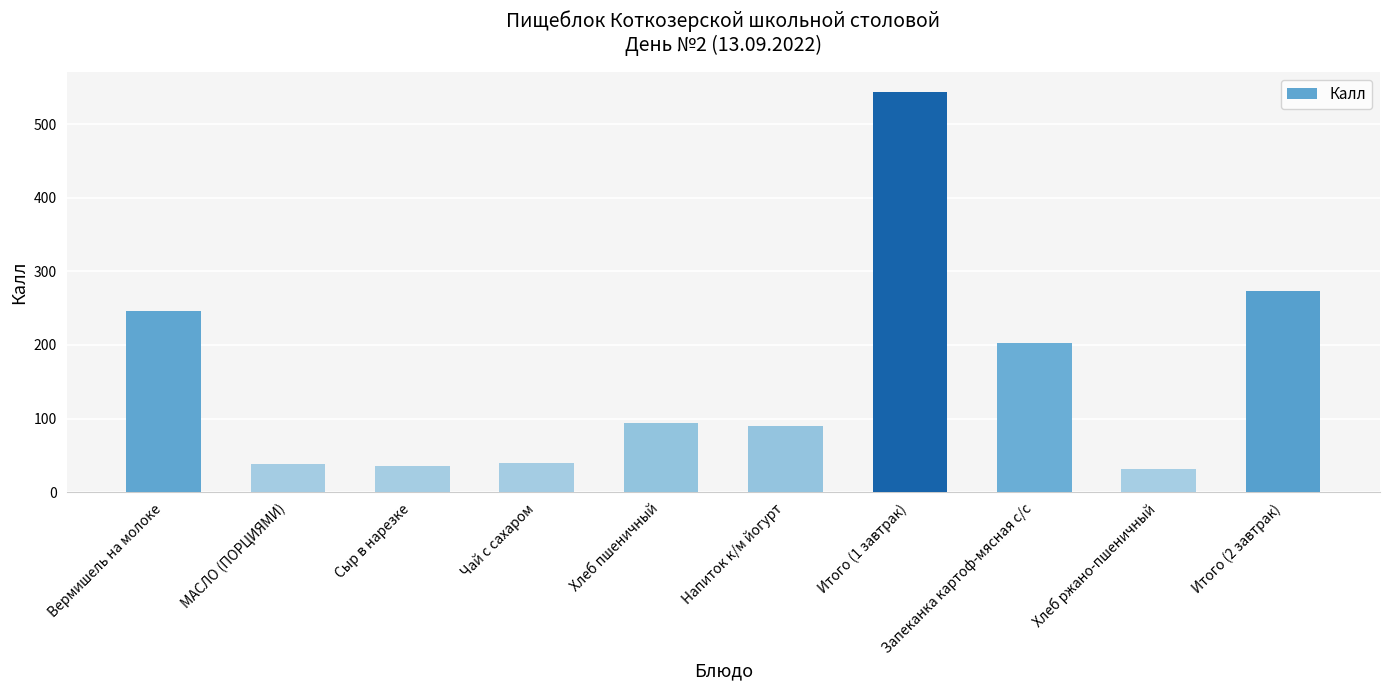

What position from the left is Итого (1 завтрак)?

7